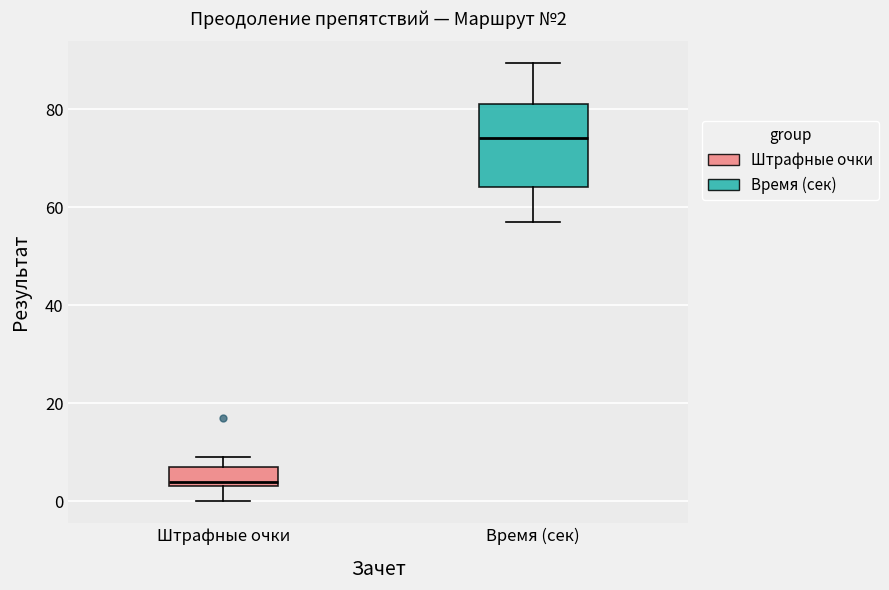

Which box's median line is the highest?

Время (сек)